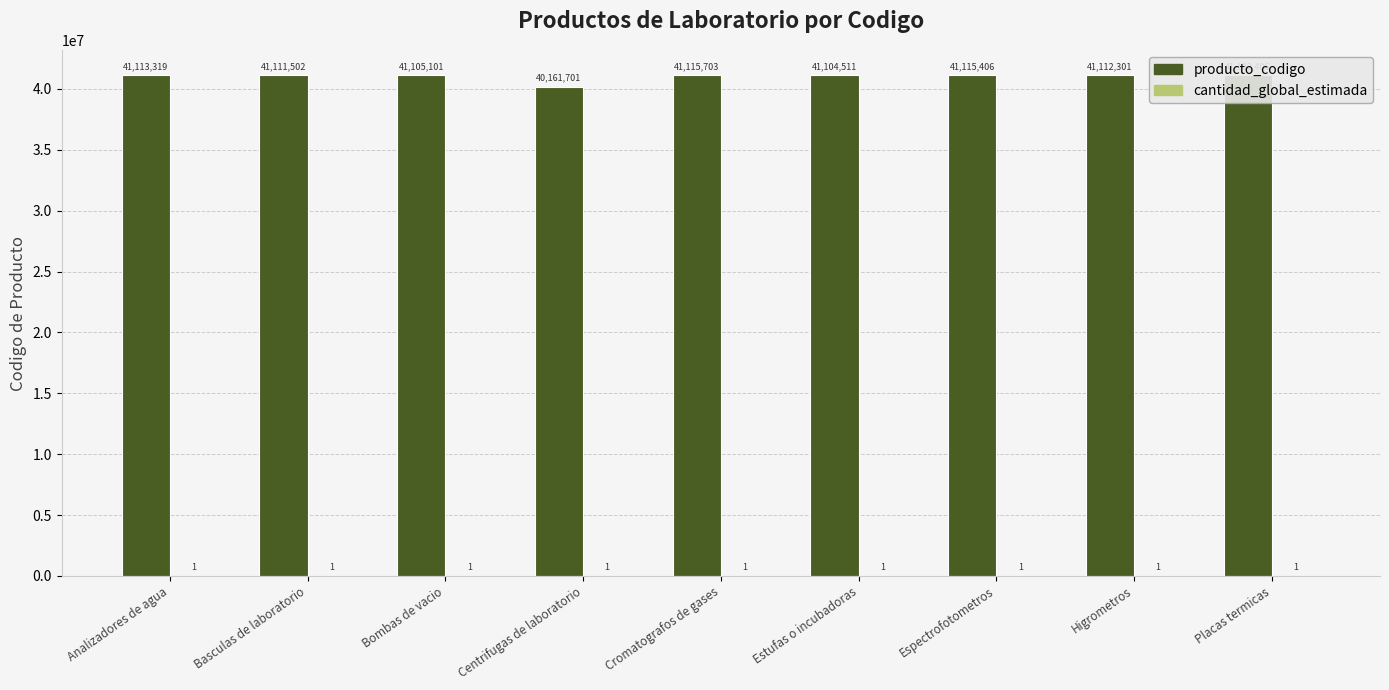

Which series changed the most between Basculas de laboratorio and Higrometros?

producto_codigo